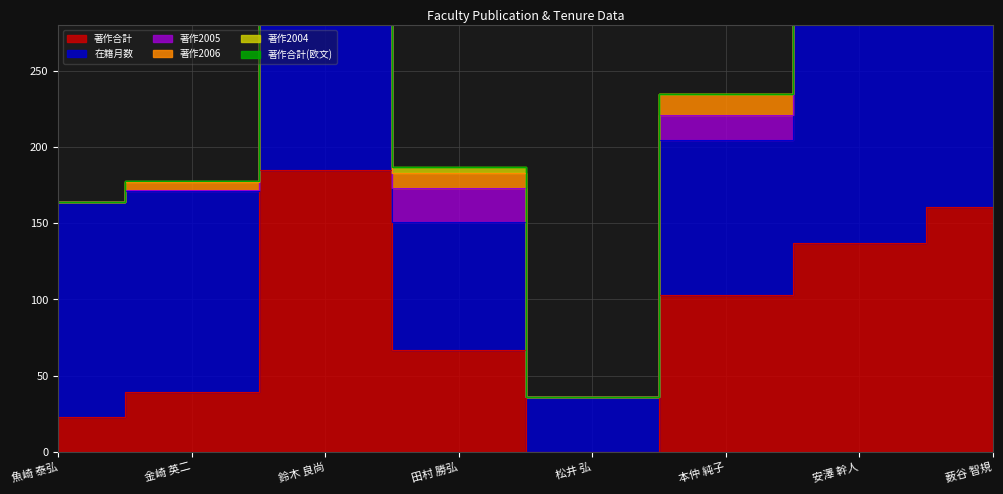

Reading left to right, what are all the values shown in this chart?

著作合計: 魚崎 泰弘=23	金崎 英二=39	鈴木 良尚=185	田村 勝弘=67	松井 弘=0	本仲 純子=103	安澤 幹人=137	薮谷 智規=161
在籍月数: 魚崎 泰弘=141	金崎 英二=132	鈴木 良尚=252	田村 勝弘=84	松井 弘=36	本仲 純子=102	安澤 幹人=252	薮谷 智規=175
著作2005: 魚崎 泰弘=0	金崎 英二=1	鈴木 良尚=27	田村 勝弘=22	松井 弘=0	本仲 純子=16	安澤 幹人=9	薮谷 智規=17
著作2006: 魚崎 泰弘=0	金崎 英二=5	鈴木 良尚=15	田村 勝弘=10	松井 弘=0	本仲 純子=14	安澤 幹人=6	薮谷 智規=14
著作2004: 魚崎 泰弘=0	金崎 英二=1	鈴木 良尚=5	田村 勝弘=4	松井 弘=0	本仲 純子=0	安澤 幹人=0	薮谷 智規=0
著作合計(欧文): 魚崎 泰弘=0	金崎 英二=0	鈴木 良尚=0	田村 勝弘=0	松井 弘=0	本仲 純子=0	安澤 幹人=4	薮谷 智規=0